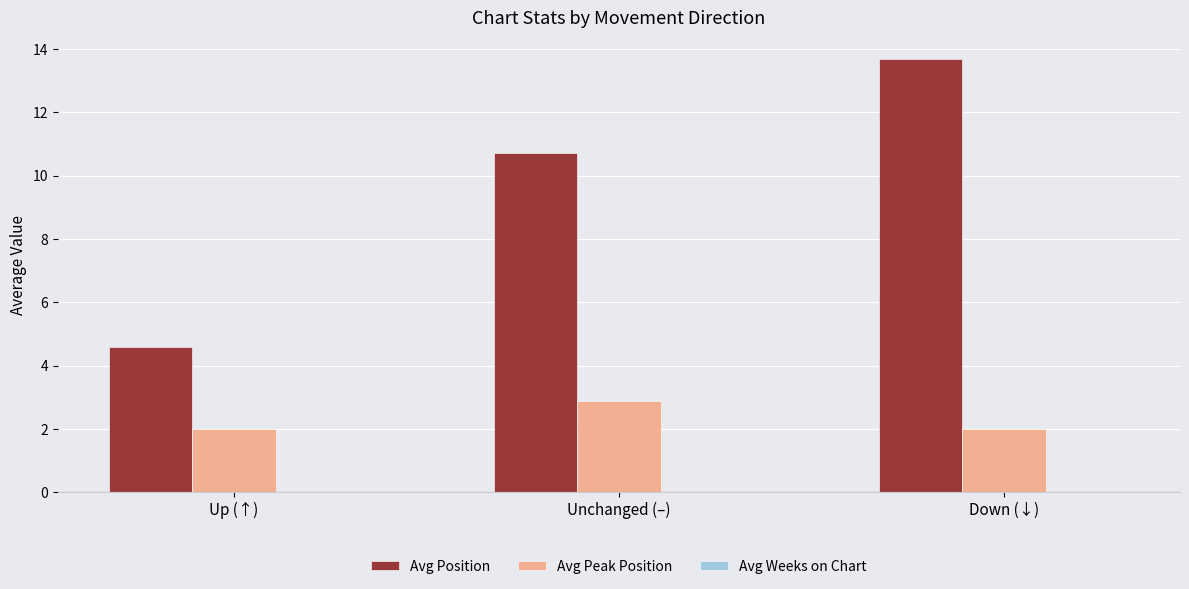

True or false: Avg Peak Position has a value of 2.9 at Unchanged (–).

True